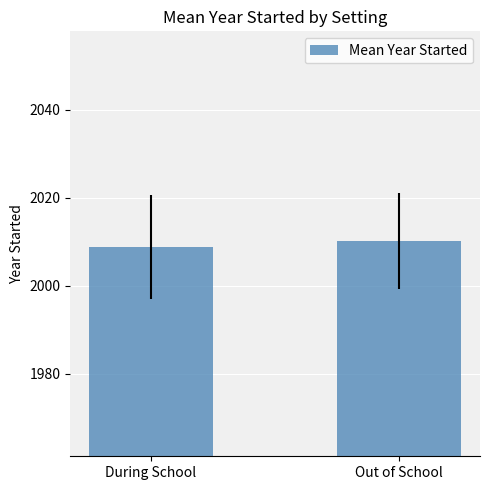

What position from the right is Out of School?

1